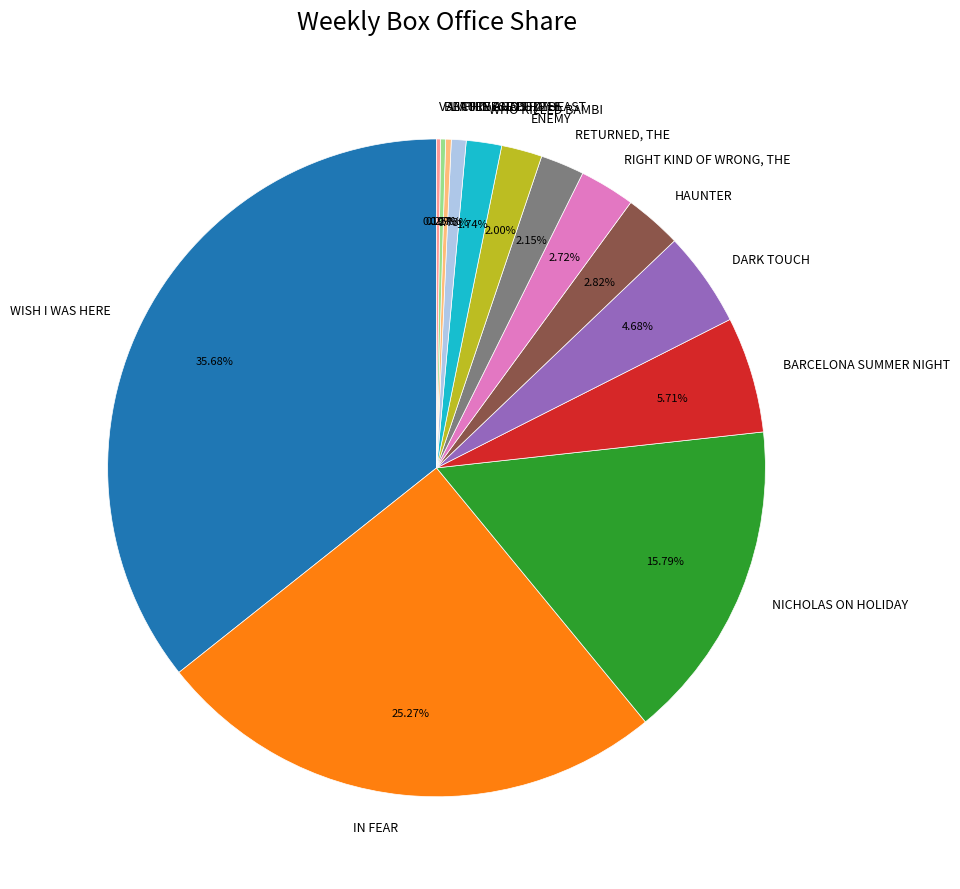

Approximately how many times larger is the value at IN FEAR compared to ENEMY?

12.6